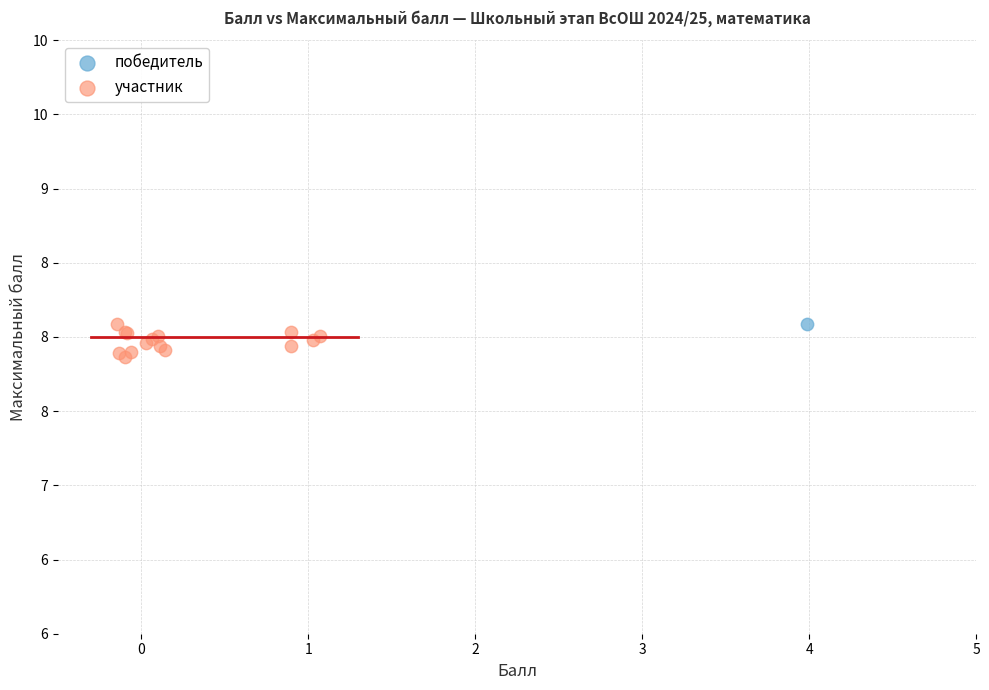

What are all the series names shown in the legend?

победитель, участник